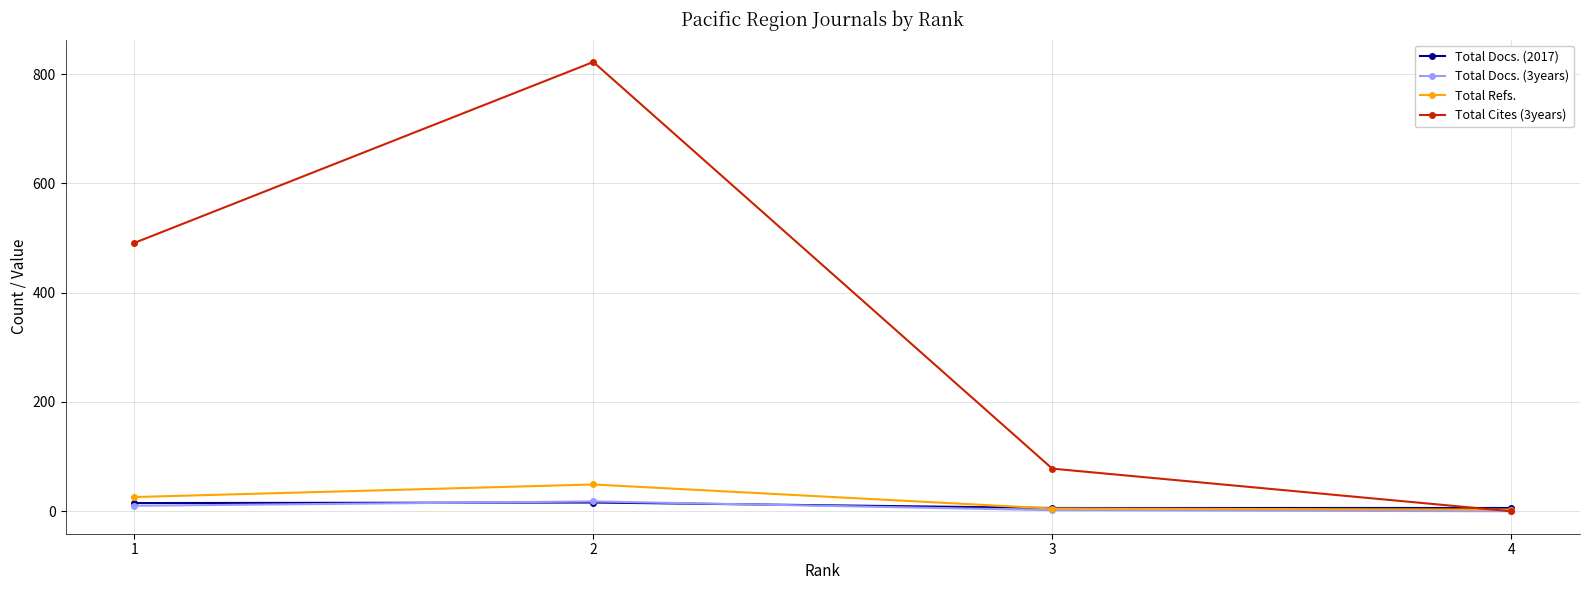

Which series has the widest spread of values?

Total Cites (3years)